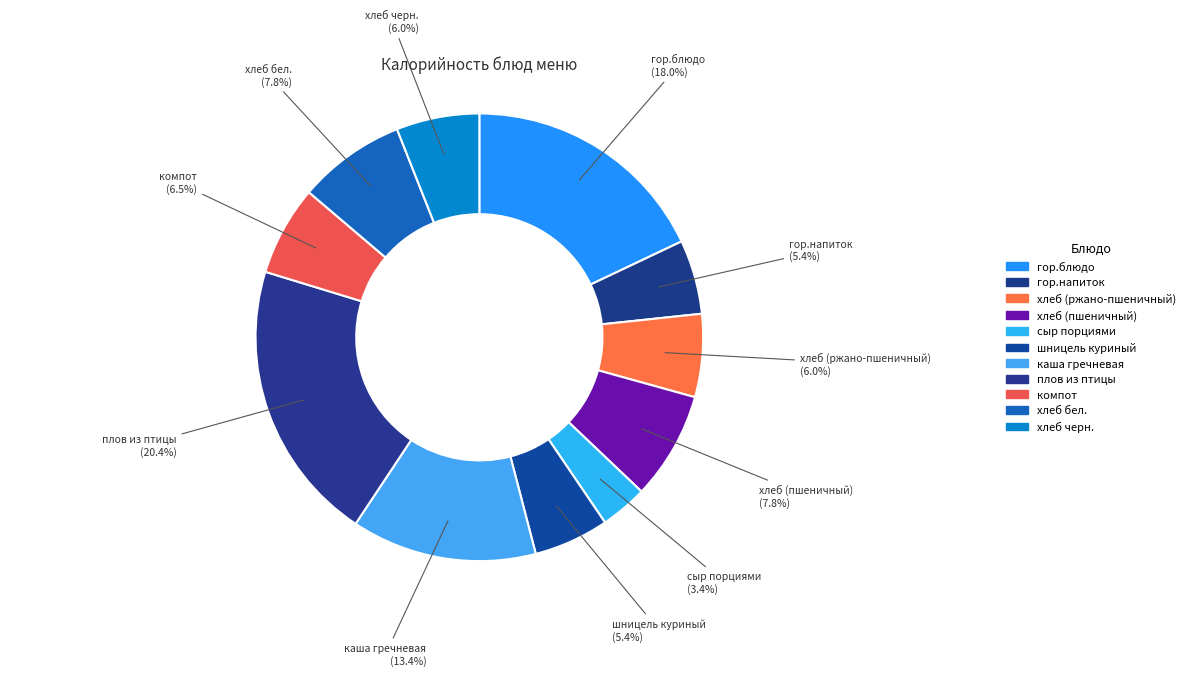

Approximately how many times larger is the value at гор.блюдо compared to компот?

2.8